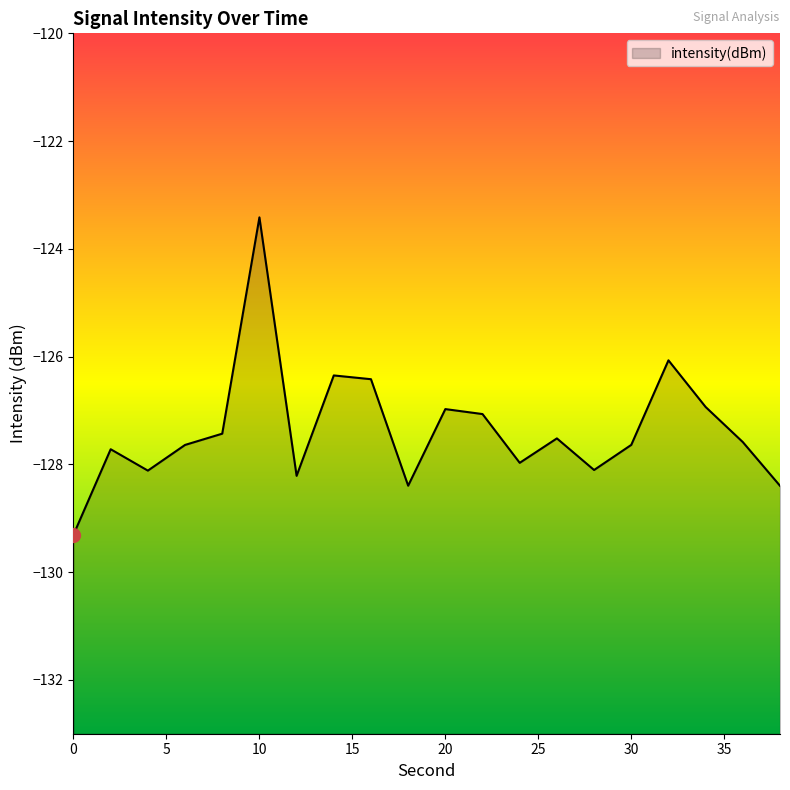

The chart shows a value of -170.8 at 20. True or false?

False